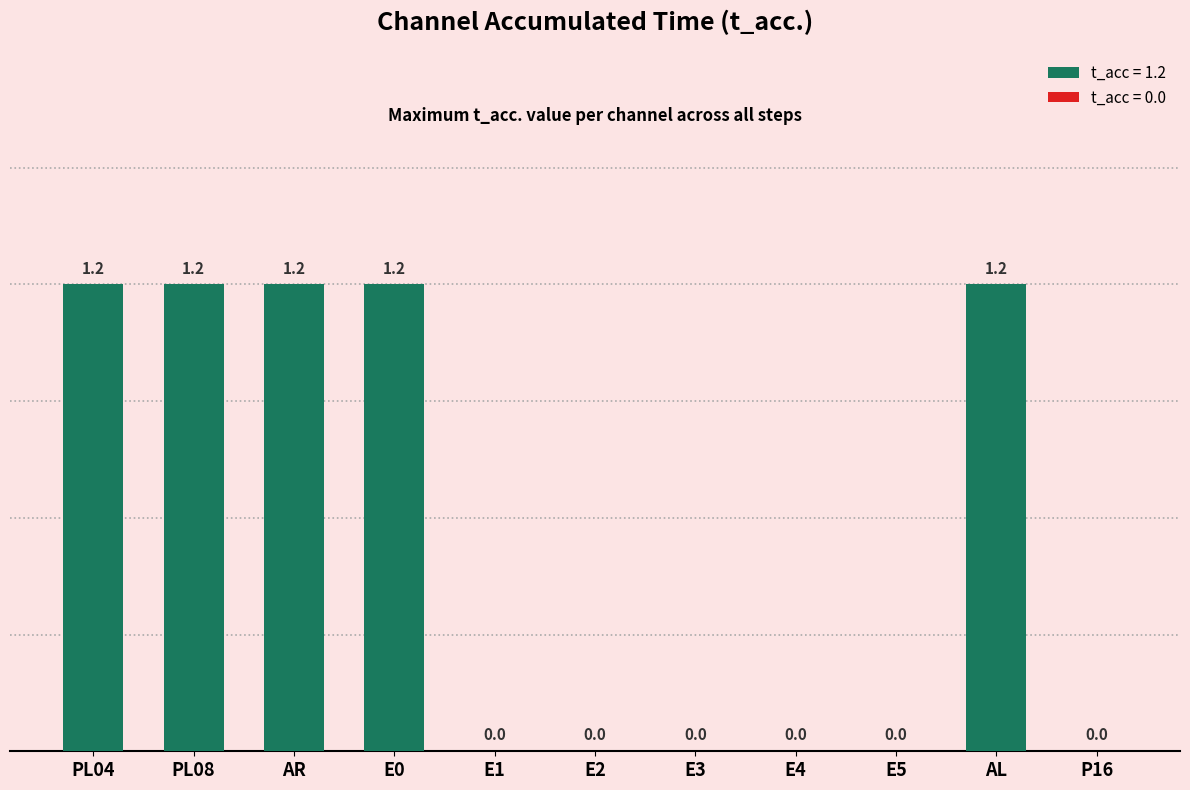

Reading left to right, list all the values displayed in this chart.

PL04=1.2	PL08=1.2	AR=1.2	E0=1.2	E1=0.0	E2=0.0	E3=0.0	E4=0.0	E5=0.0	AL=1.2	P16=0.0